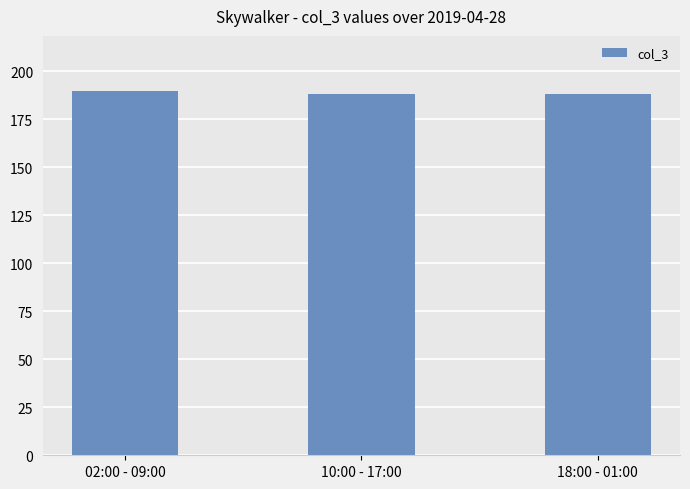

Which has a higher value, 02:00 - 09:00 or 10:00 - 17:00?

02:00 - 09:00